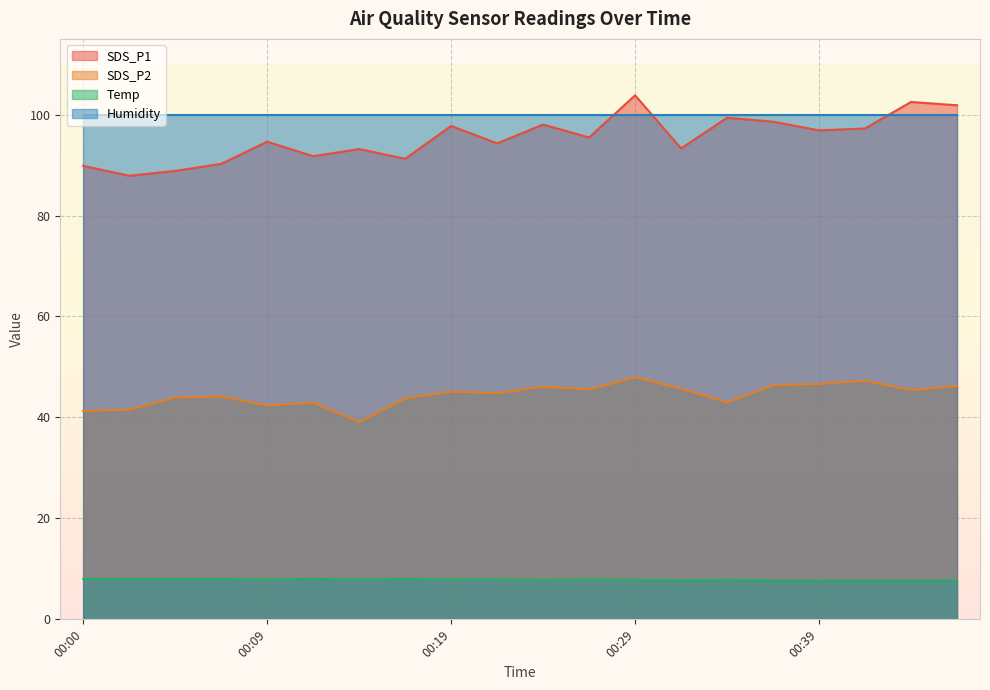

In SDS_P1, how many points are higher than both neighbors (excluding endpoints)?

7